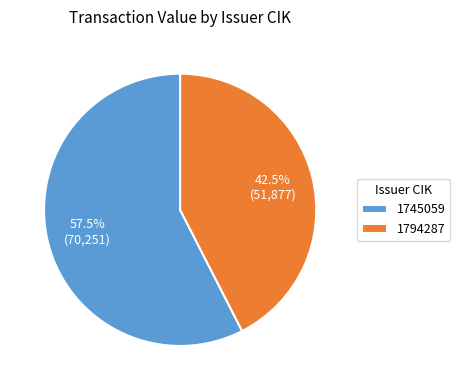

To the nearest percent, what is the difference between the 1745059 and 1794287 slice percentages?

15%